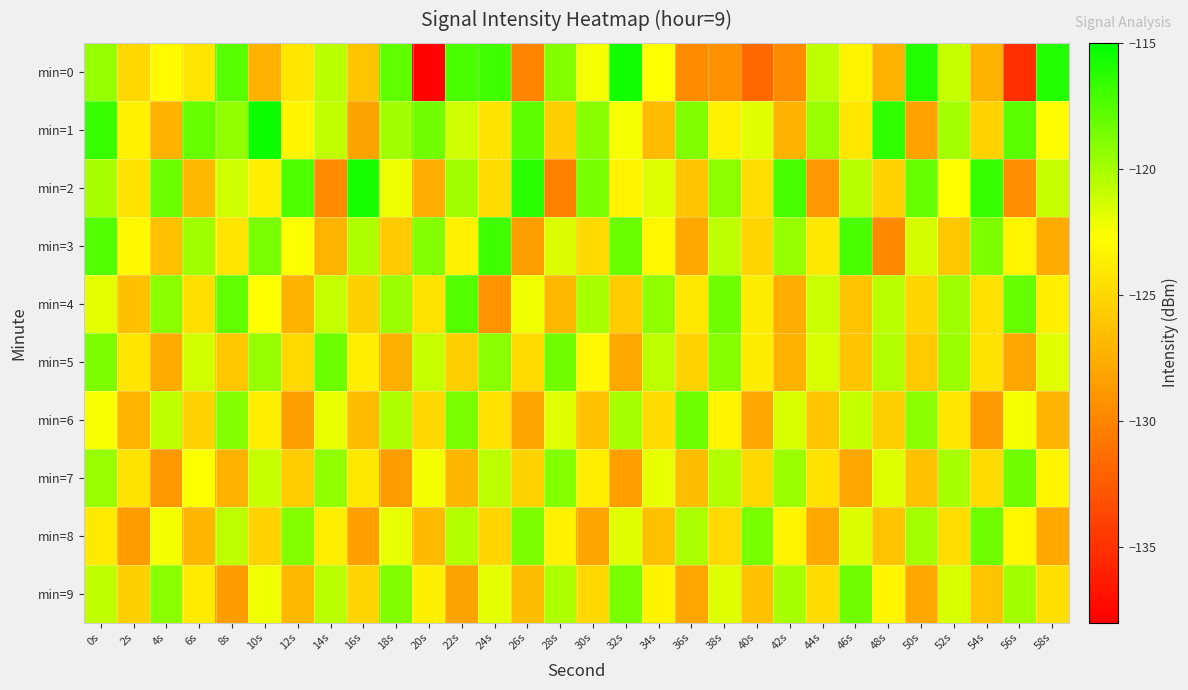

At which category does the chart reach its minimum across all series?

20s